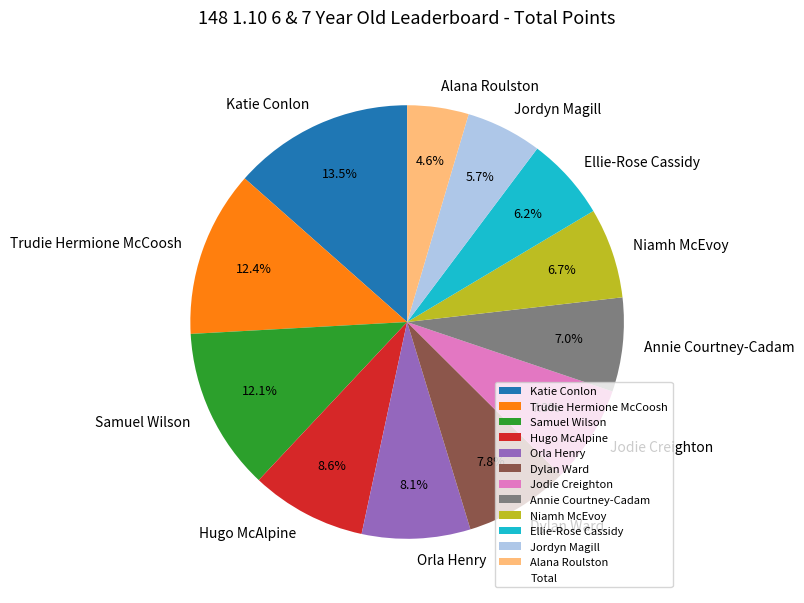

Does Niamh McEvoy account for over 50% of the chart?

No